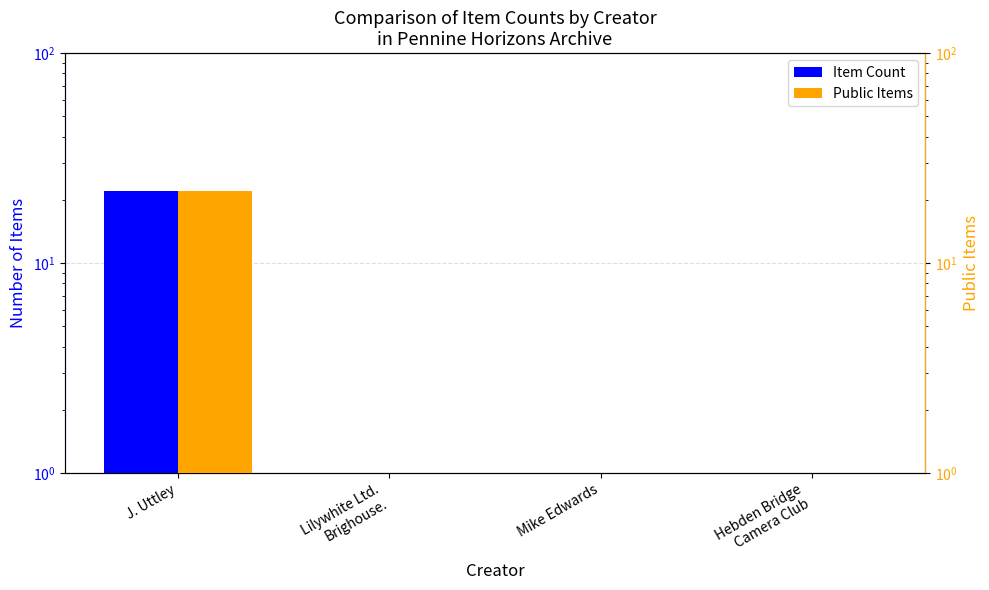

How many bars are there in each group?

2